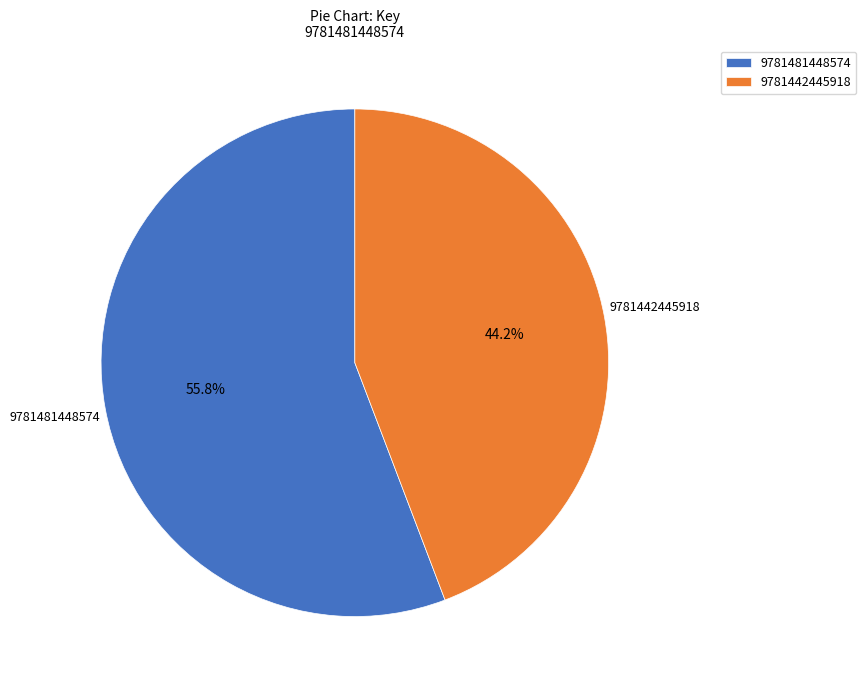

True or false: 9781442445918 accounts for 44% of the total.

True